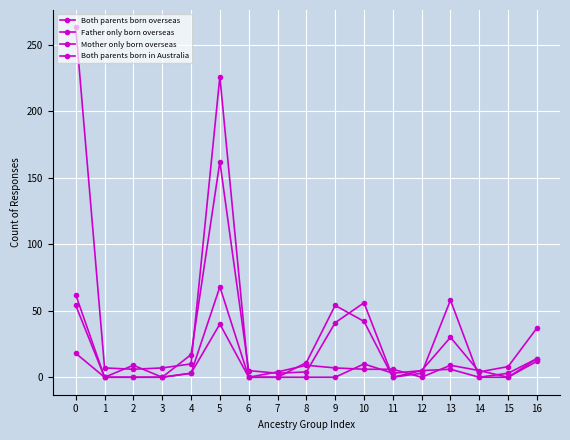

Reading right to left, list all the values displayed in this chart.

Both parents born overseas: 16=37	15=8	14=4	13=30	12=5	11=0	10=56	9=41	8=4	7=3	6=5	5=162	4=17	3=0	2=9	1=0	0=18
Father only born overseas: 16=12	15=0	14=0	13=6	12=5	11=3	10=10	9=0	8=0	7=0	6=0	5=68	4=3	3=0	2=0	1=0	0=62
Mother only born overseas: 16=14	15=0	14=5	13=9	12=0	11=6	10=6	9=7	8=9	7=4	6=0	5=40	4=3	3=0	2=0	1=0	0=54
Both parents born in Australia: 16=14	15=3	14=0	13=58	12=3	11=0	10=42	9=54	8=11	7=0	6=0	5=226	4=10	3=7	2=6	1=7	0=263